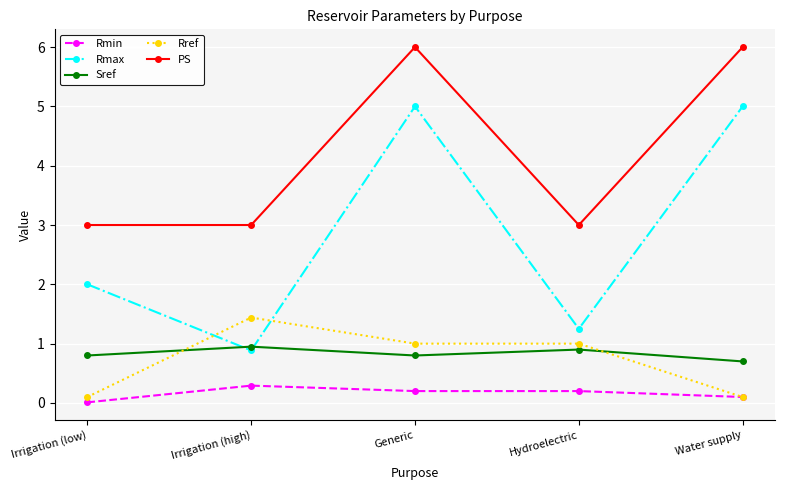

Which series changed the most between Generic and Water supply?

Rref